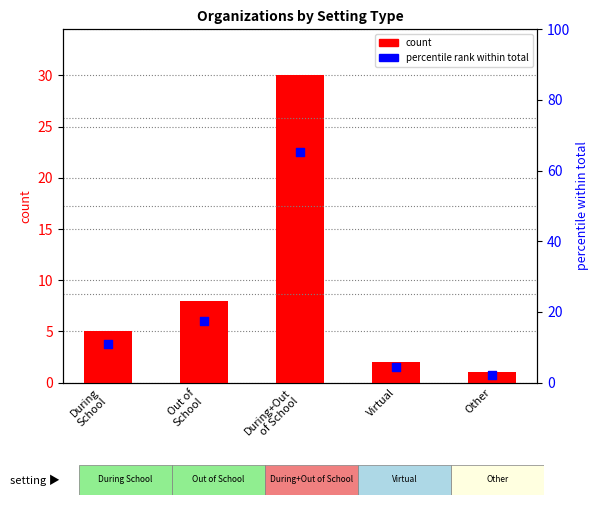

At how many categories does at least one series exceed 32?

1